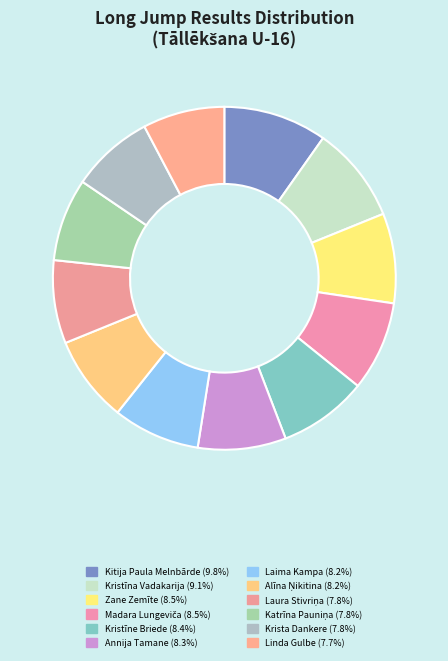

Count the number of slices in the pie.

12